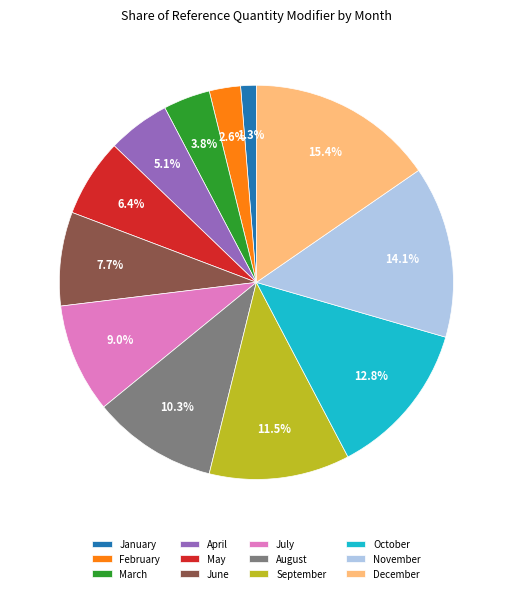

The October slice represents 20% of the pie. True or false?

False